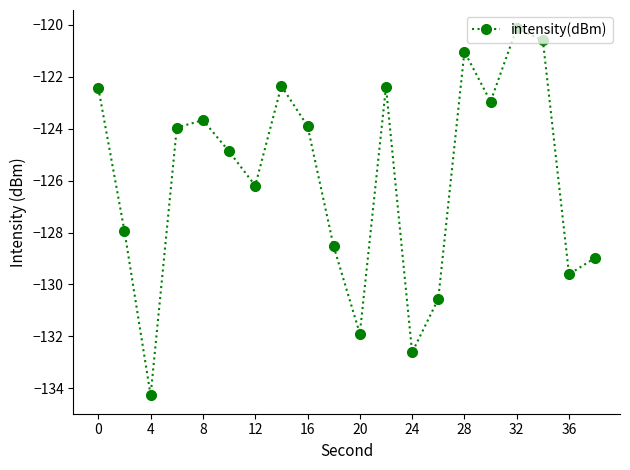

How many points are higher than both their immediate neighbors (excluding endpoints)?

5